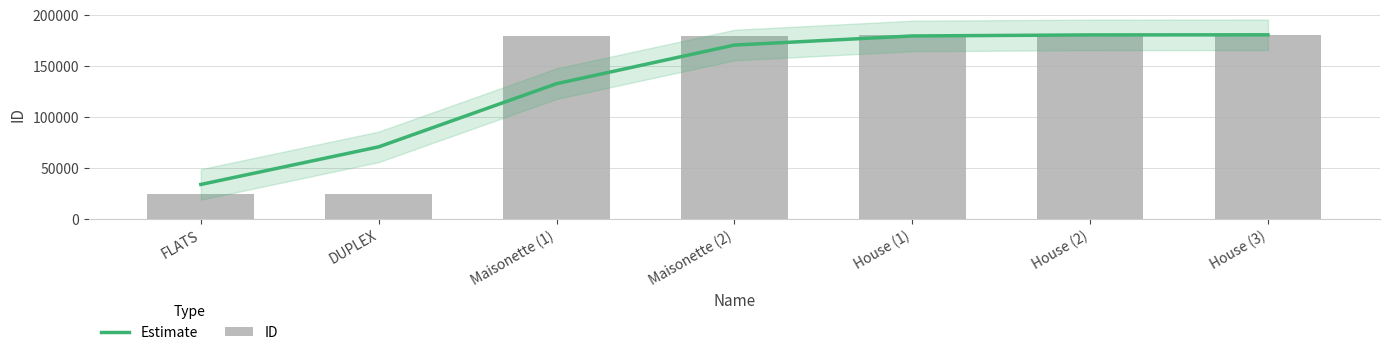

What is the difference between the second highest and minimum values in the Estimate series?

146853